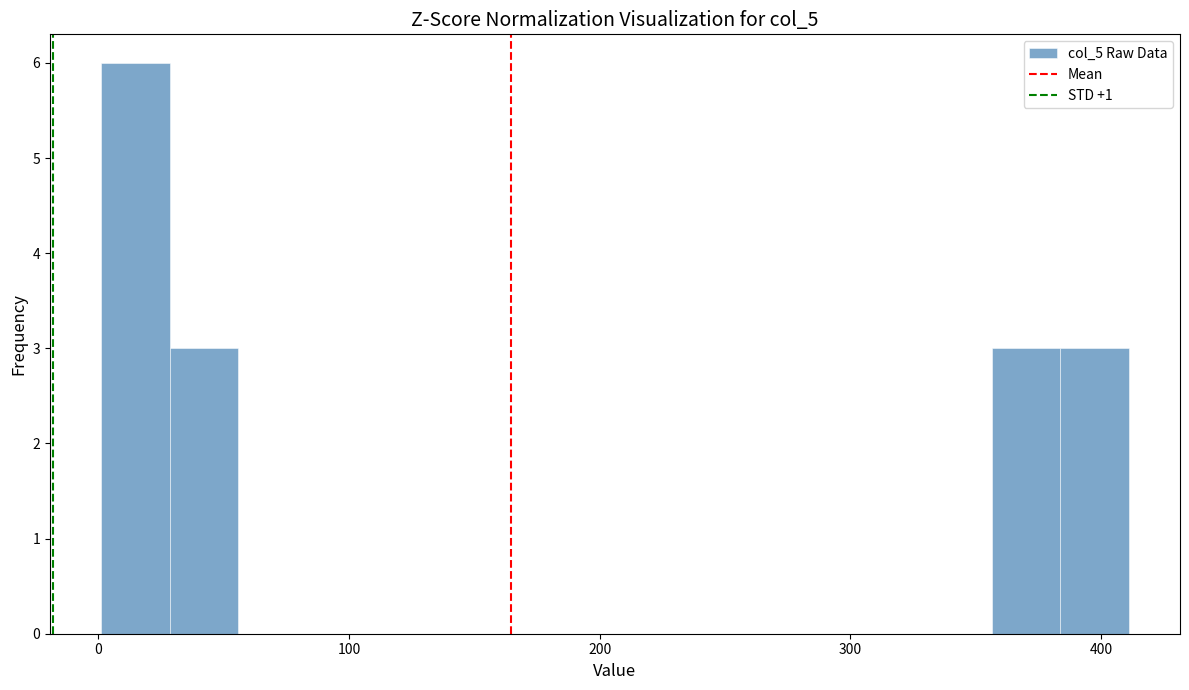

Around what value on the x-axis is the tallest bar? Give the approximate position of its centre, as read against the axis.

10